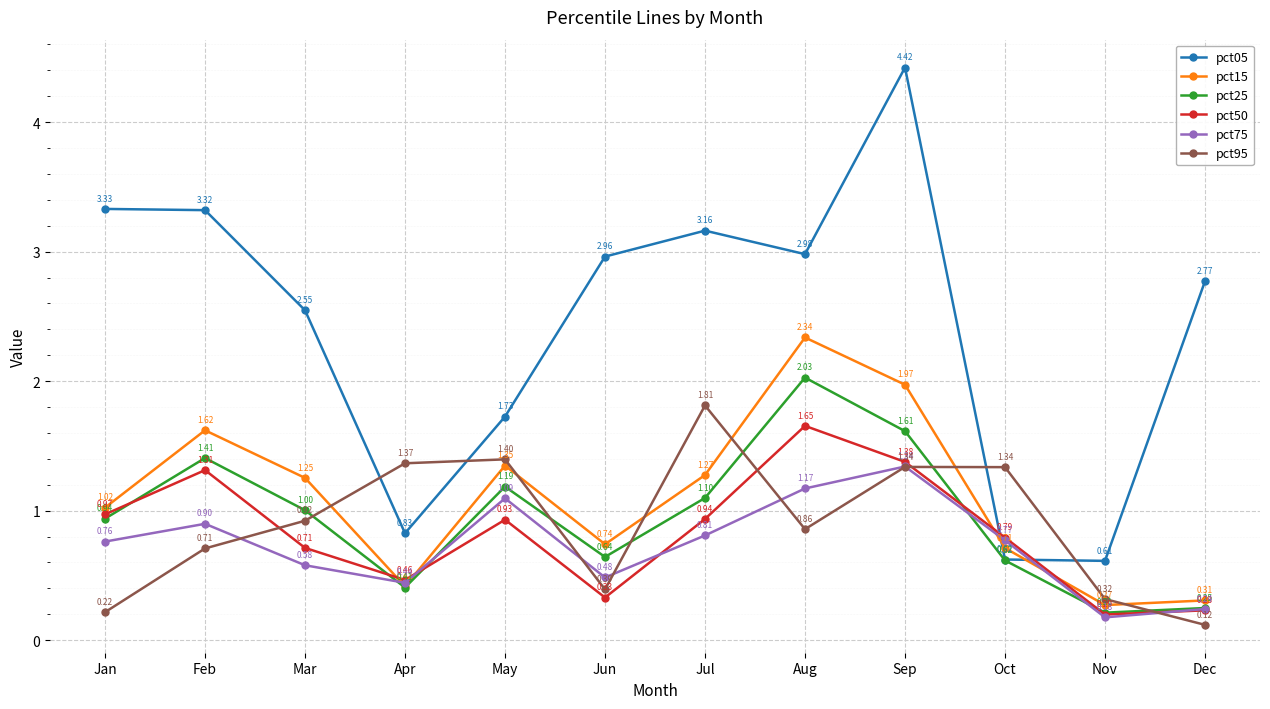

True or false: pct15 and pct25 cross at least once.

False